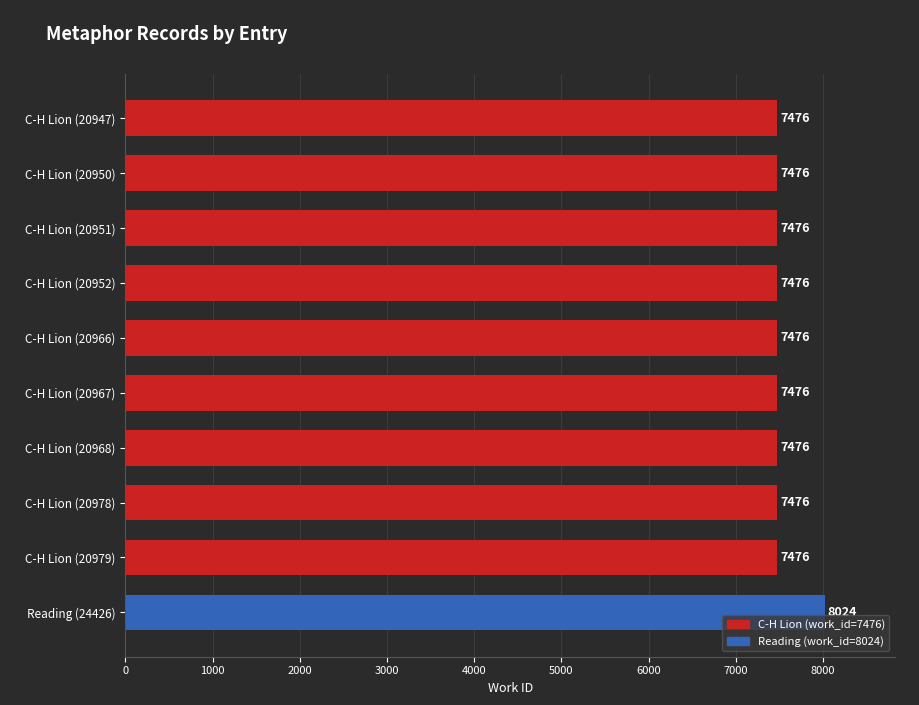

How many bars are there in total?

10